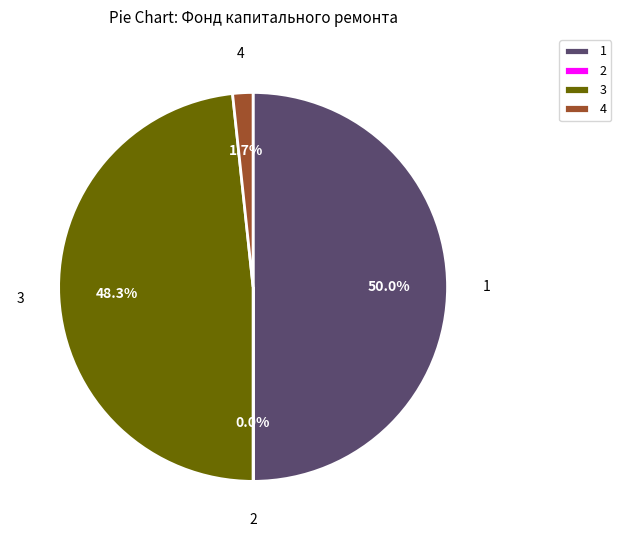

What portion of the pie excludes 3?

51.7%